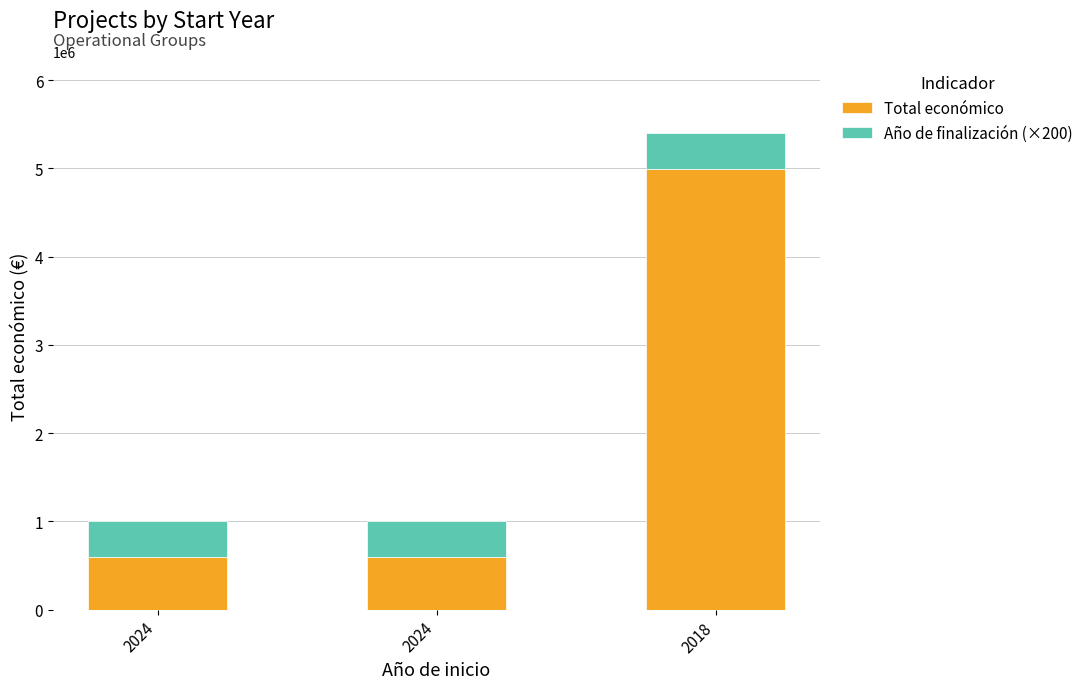

Are the bars grouped side by side (vs. stacked)?

No